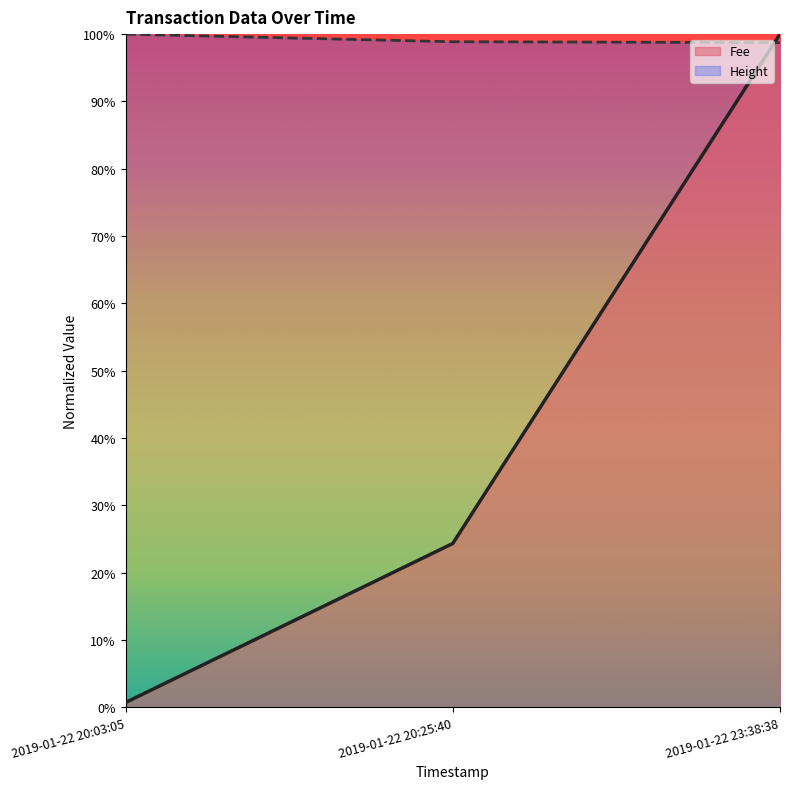

What is the difference between the Height values at 2019-01-22 23:38:38 and 2019-01-22 20:03:05?

126.4